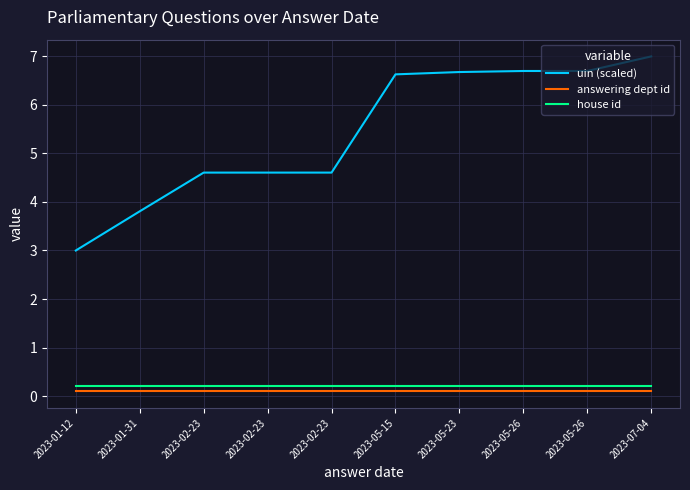

True or false: answering dept id has more than 0 points higher than both neighbors.

False